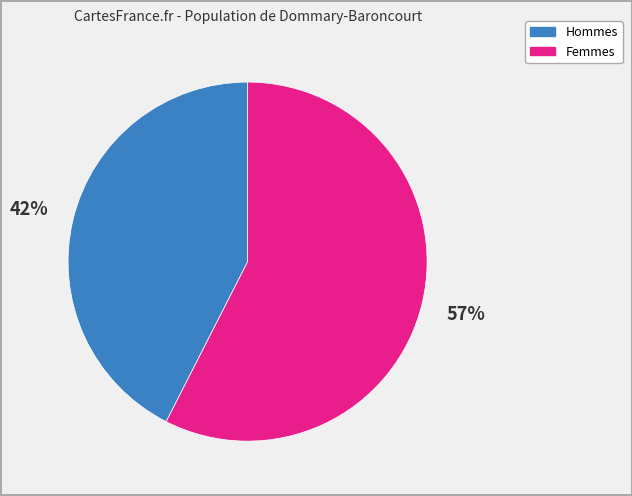

Is there a majority slice in this chart?

Yes